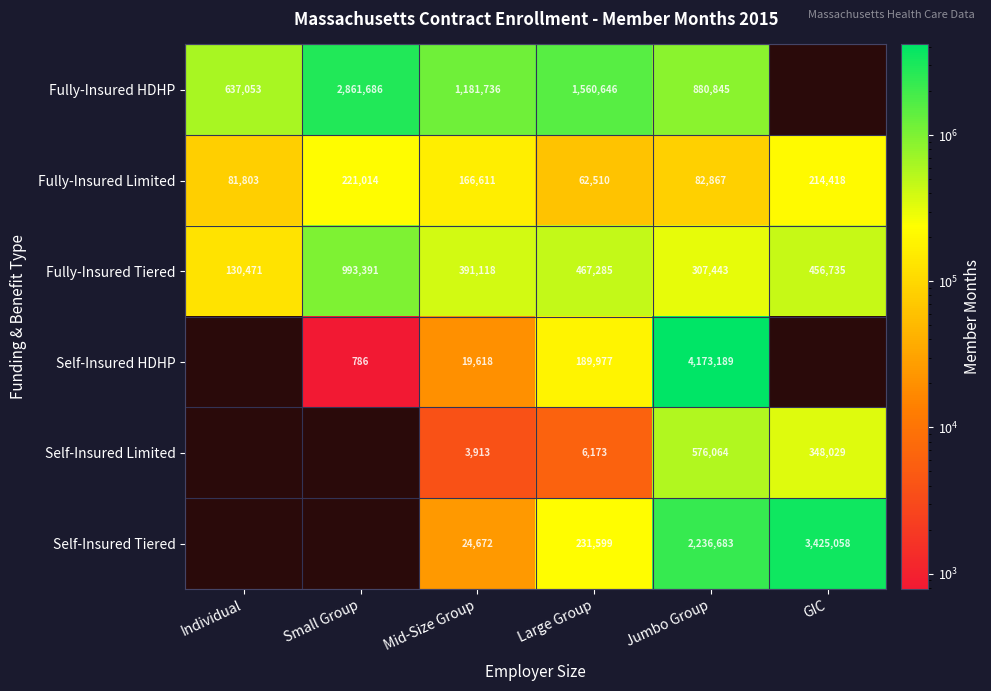

List the labels in order of Fully-Insured Limited value, smallest first.

Large Group, Individual, Jumbo Group, Mid-Size Group, GIC, Small Group